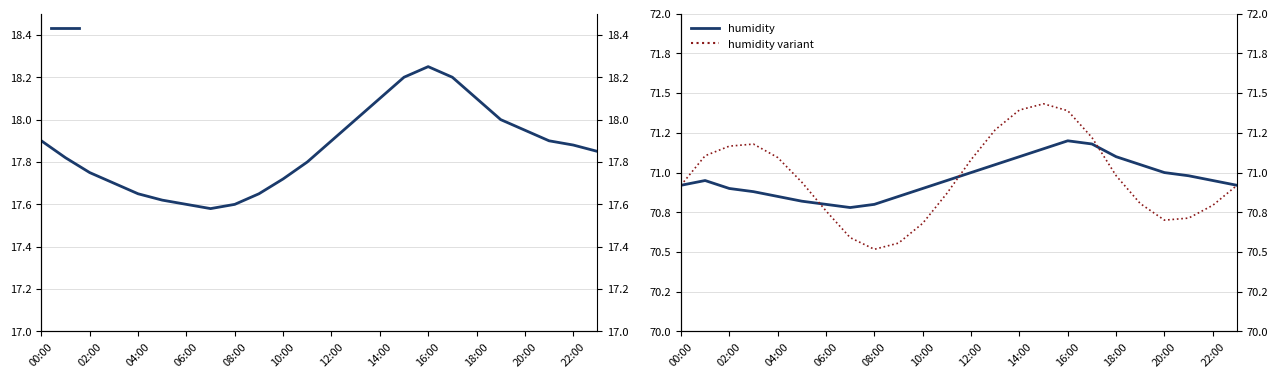

What is the maximum value for temperature?

18.2